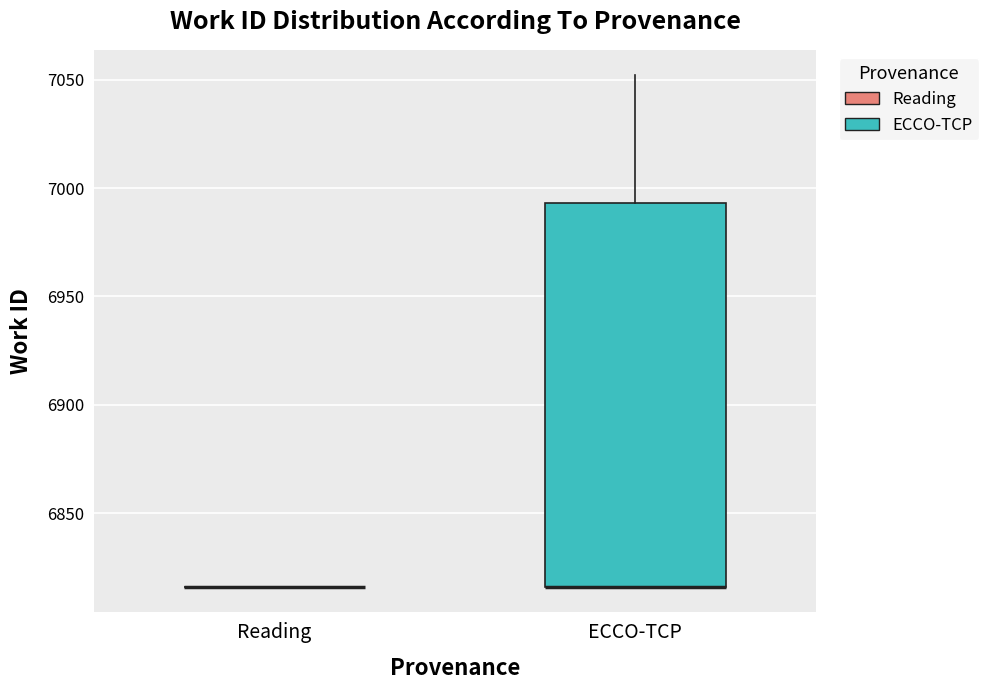

Which box is the tallest, from its lower edge to its upper edge?

ECCO-TCP